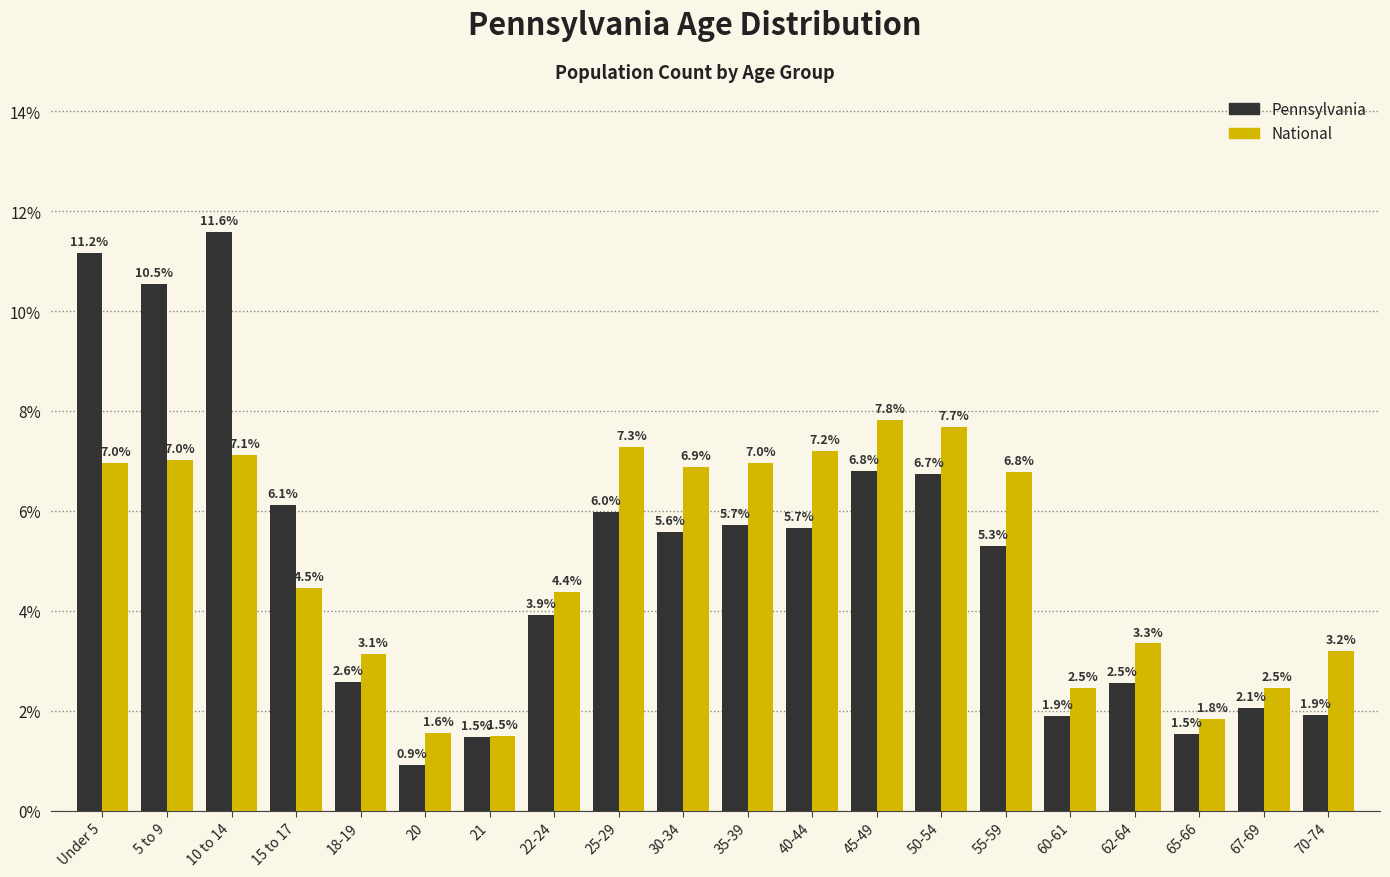

Reading left to right, what are all the values shown in this chart?

Pennsylvania: Under 5=11.2	5 to 9=10.5	10 to 14=11.6	15 to 17=6.1	18-19=2.6	20=0.9	21=1.5	22-24=3.9	25-29=6.0	30-34=5.6	35-39=5.7	40-44=5.7	45-49=6.8	50-54=6.7	55-59=5.3	60-61=1.9	62-64=2.5	65-66=1.5	67-69=2.1	70-74=1.9
National: Under 5=7.0	5 to 9=7.0	10 to 14=7.1	15 to 17=4.5	18-19=3.1	20=1.6	21=1.5	22-24=4.4	25-29=7.3	30-34=6.9	35-39=7.0	40-44=7.2	45-49=7.8	50-54=7.7	55-59=6.8	60-61=2.5	62-64=3.3	65-66=1.8	67-69=2.5	70-74=3.2